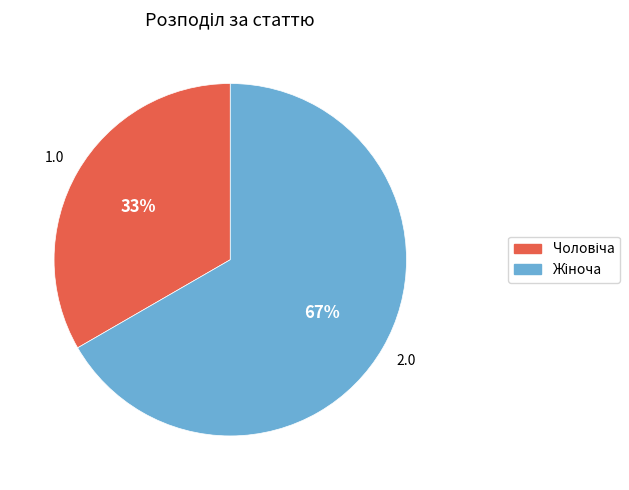

Is there a majority slice in this chart?

Yes